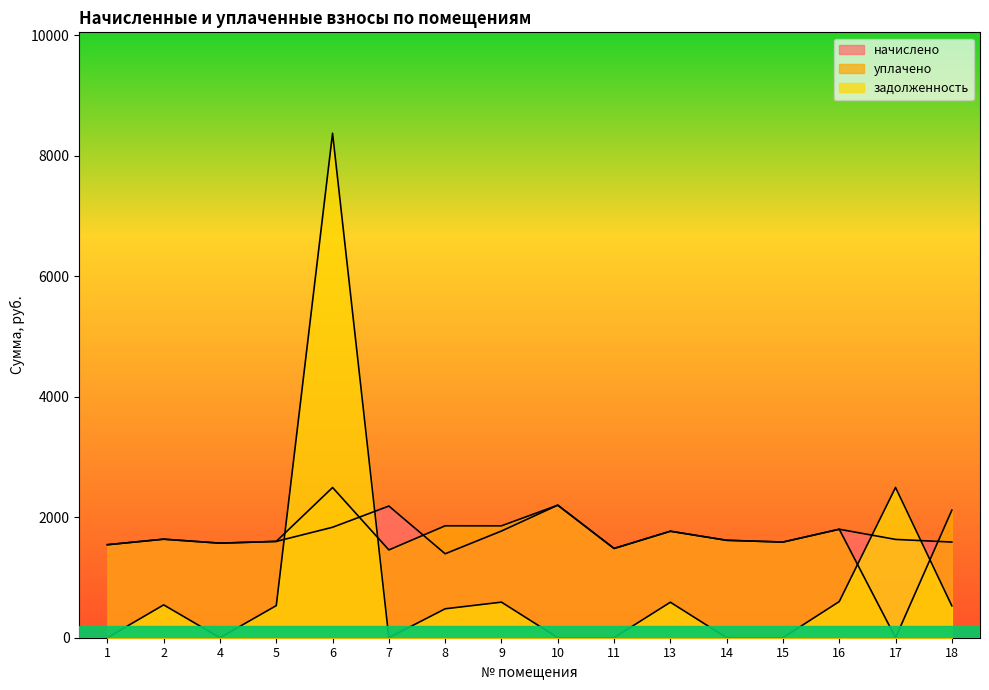

List the labels in order of уплачено value, largest first.

6, 10, 18, 8, 9, 16, 13, 2, 14, 5, 15, 4, 1, 11, 7, 17